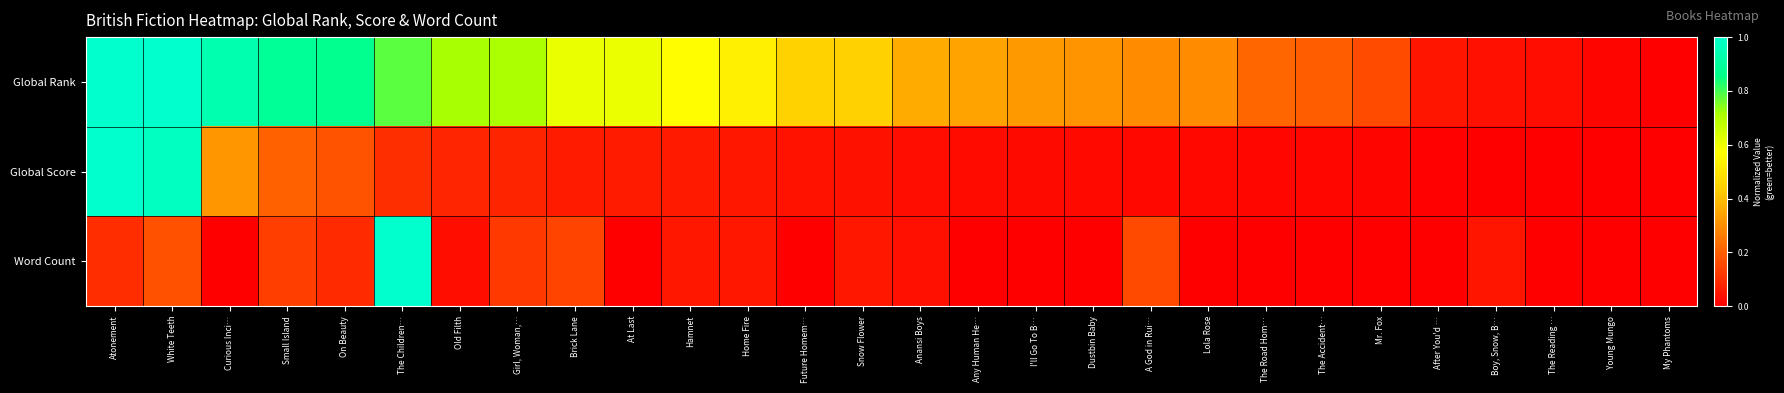

Reading left to right, what are all the values shown in this chart?

Global Rank: Atonement=1.0	White Teeth=1.0	Curious Inci…=0.9	Small Island=0.9	On Beauty=0.9	The Children…=0.8	Old Filth=0.7	Girl, Woman,…=0.7	Brick Lane=0.6	At Last=0.6	Hamnet=0.6	Home Fire=0.5	Future Homem…=0.4	Snow Flower=0.4	Anansi Boys=0.4	Any Human He…=0.3	I'll Go To B…=0.3	Dustbin Baby=0.3	A God in Rui…=0.3	Lola Rose=0.3	The Road Hom…=0.2	The Accident…=0.2	Mr. Fox=0.2	After You'd …=0.0	Boy, Snow, B…=0.0	The Reading …=0.0	Young Mungo=0.0	My Phantoms=0.0
Global Score: Atonement=1.0	White Teeth=1.0	Curious Inci…=0.3	Small Island=0.2	On Beauty=0.2	The Children…=0.1	Old Filth=0.1	Girl, Woman,…=0.1	Brick Lane=0.1	At Last=0.1	Hamnet=0.1	Home Fire=0.0	Future Homem…=0.0	Snow Flower=0.0	Anansi Boys=0.0	Any Human He…=0.0	I'll Go To B…=0.0	Dustbin Baby=0.0	A God in Rui…=0.0	Lola Rose=0.0	The Road Hom…=0.0	The Accident…=0.0	Mr. Fox=0.0	After You'd …=0.0	Boy, Snow, B…=0.0	The Reading …=0.0	Young Mungo=0.0	My Phantoms=0.0
Word Count: Atonement=0.1	White Teeth=0.2	Curious Inci…=0.0	Small Island=0.1	On Beauty=0.1	The Children…=1.0	Old Filth=0.0	Girl, Woman,…=0.1	Brick Lane=0.1	At Last=0.0	Hamnet=0.0	Home Fire=0.0	Future Homem…=0.0	Snow Flower=0.0	Anansi Boys=0.0	Any Human He…=0.0	I'll Go To B…=0.0	Dustbin Baby=0.0	A God in Rui…=0.2	Lola Rose=0.0	The Road Hom…=0.0	The Accident…=0.0	Mr. Fox=0.0	After You'd …=0.0	Boy, Snow, B…=0.0	The Reading …=0.0	Young Mungo=0.0	My Phantoms=0.0